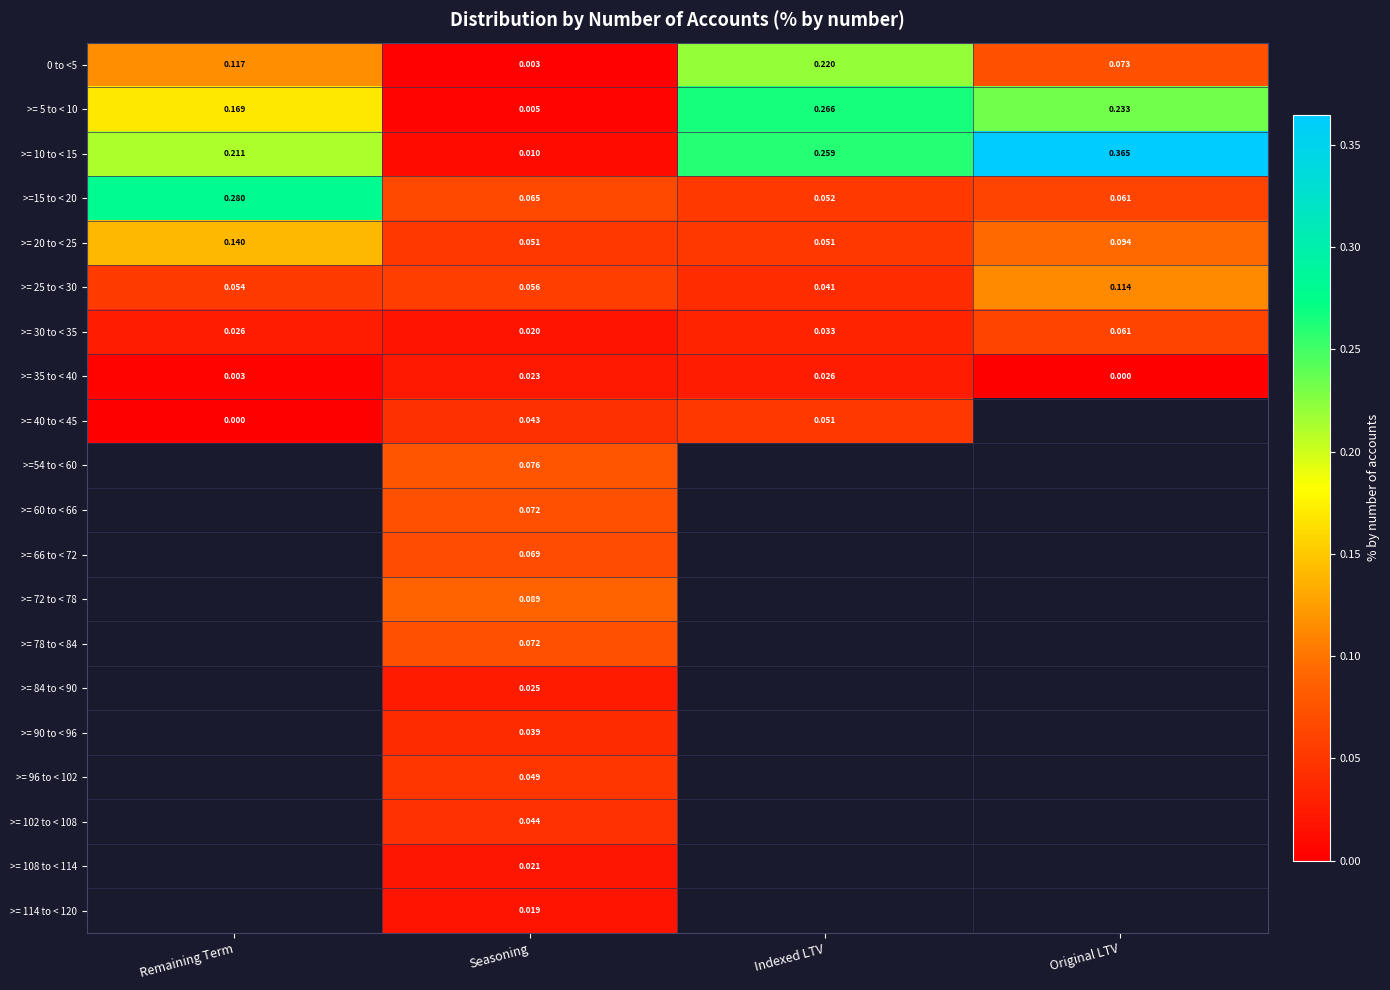

Is the value of >= 30 to < 35 at Seasoning greater than the value of >= 5 to < 10 at Seasoning?

Yes